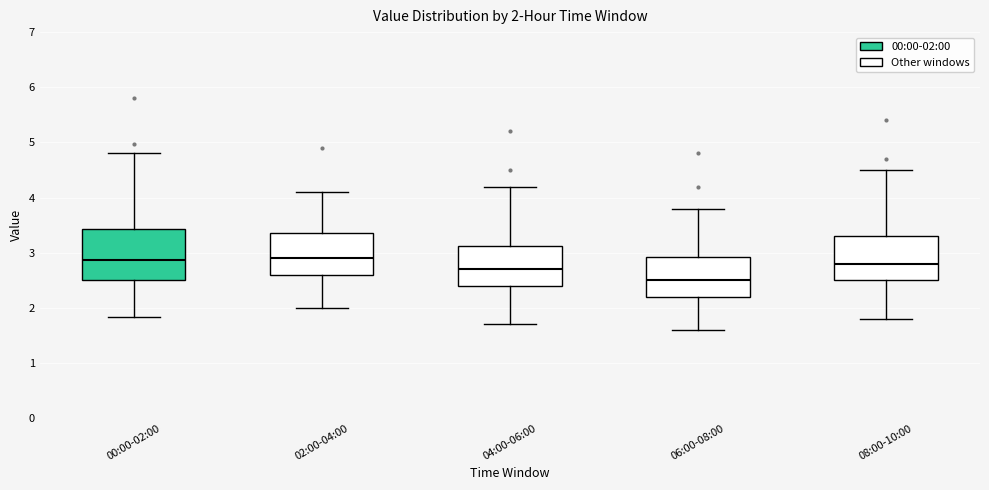

Comparing the boxes themselves (not the whiskers), which one is the tallest?

00:00-02:00